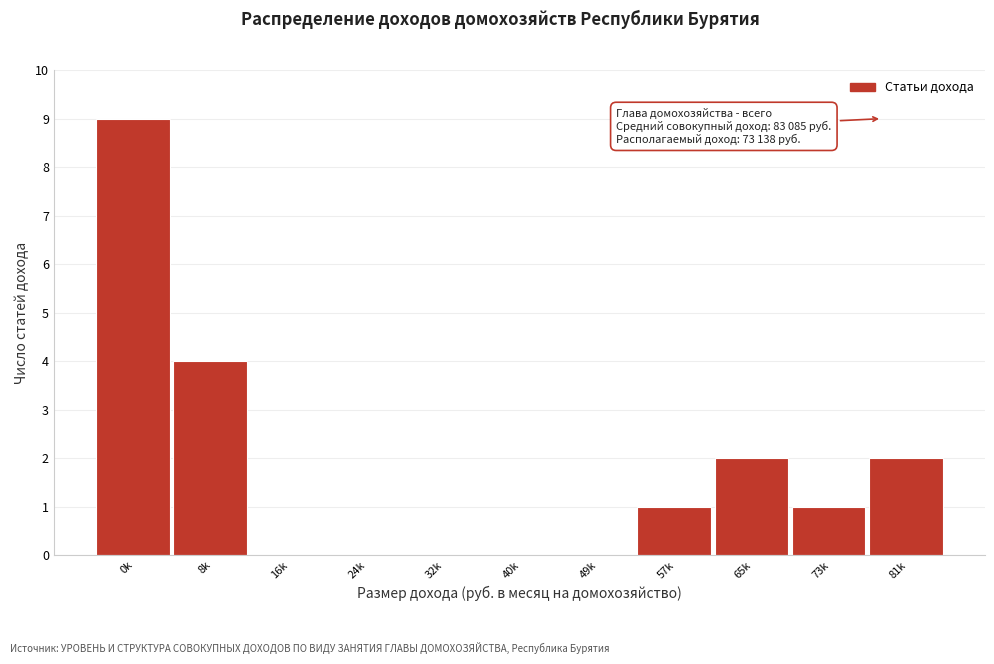

Reading left to right, transcribe all the data shown in this chart.

0k=9	8k=4	16k=0	24k=0	32k=0	40k=0	49k=0	57k=1	65k=2	73k=1	81k=2